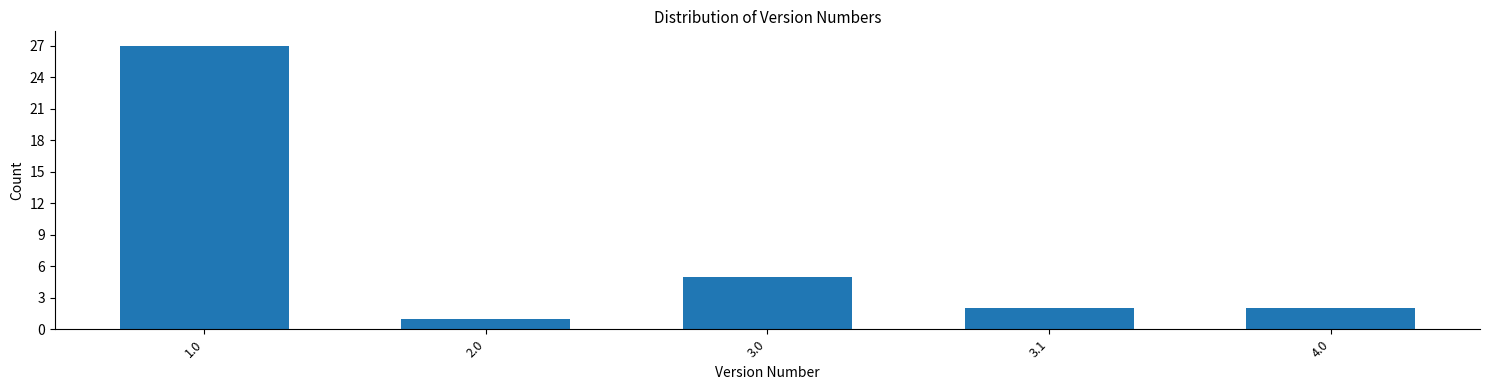

Reading left to right, list all the values displayed in this chart.

27	1	5	2	2